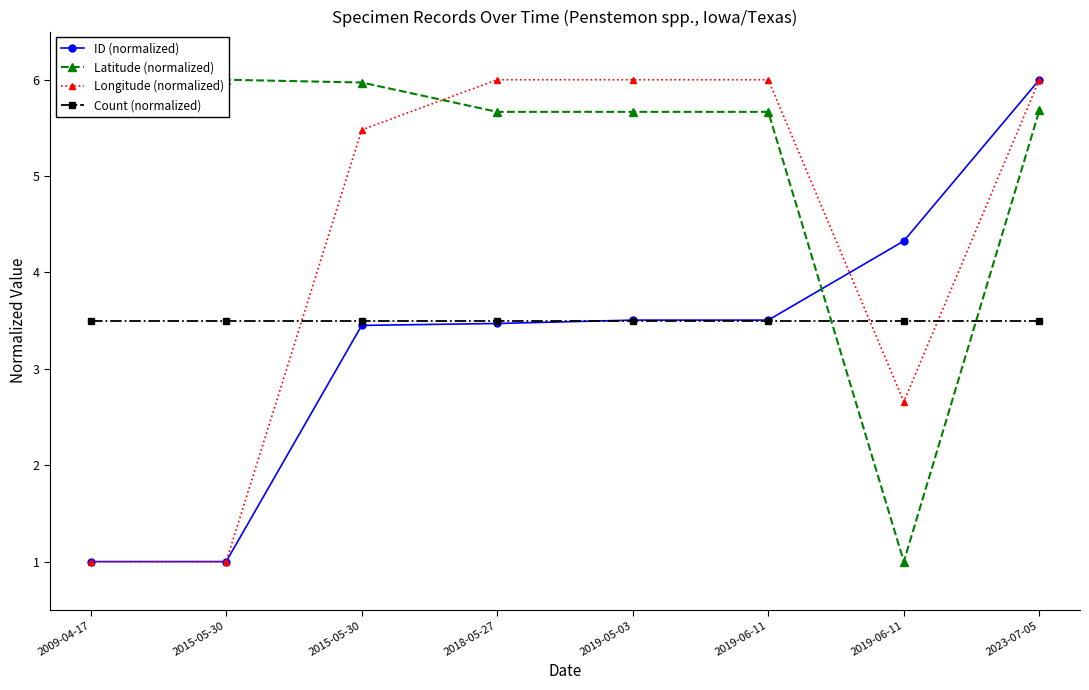

The Latitude (normalized) series shows 7.7 at 2023-07-05. True or false?

False